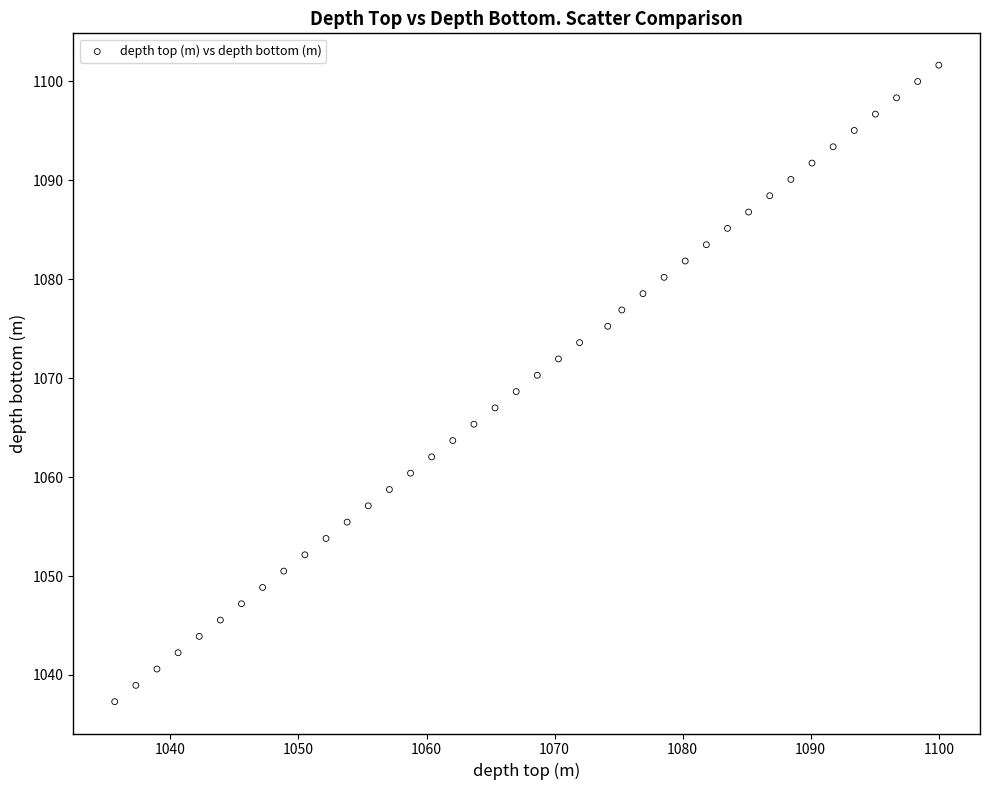

What is the range of X values (max minus min)?

64.4